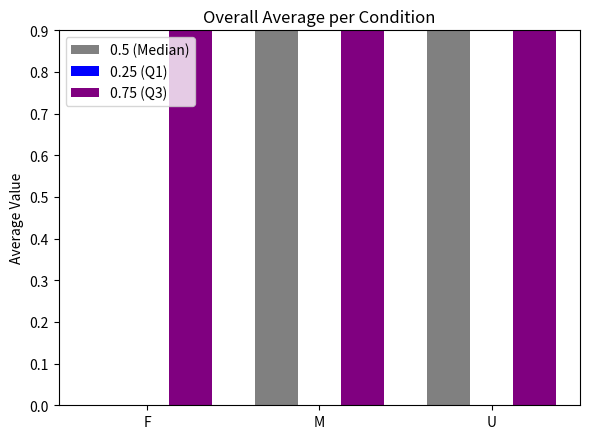

What are all the series names shown in the legend?

0.5 (Median), 0.25 (Q1), 0.75 (Q3)